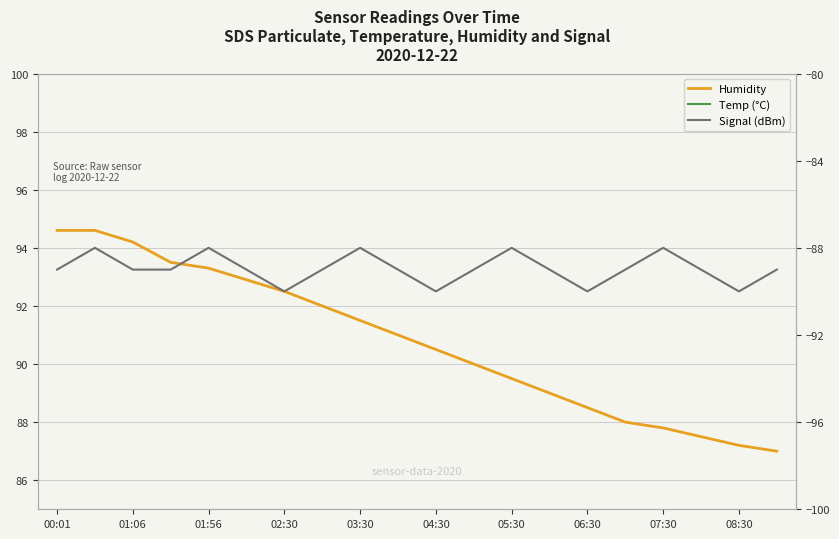

At which label is Signal (dBm) closest to -89?

00:01